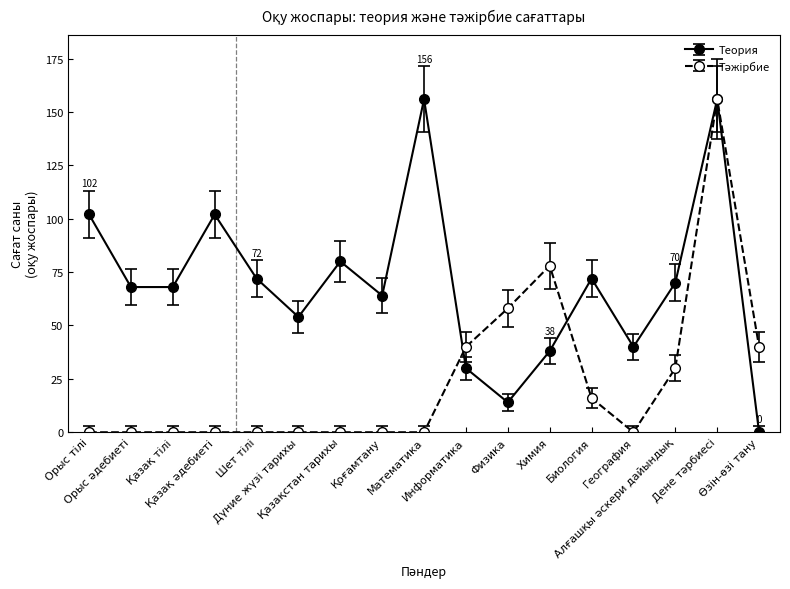

What is the highest value of the Теория series?

156